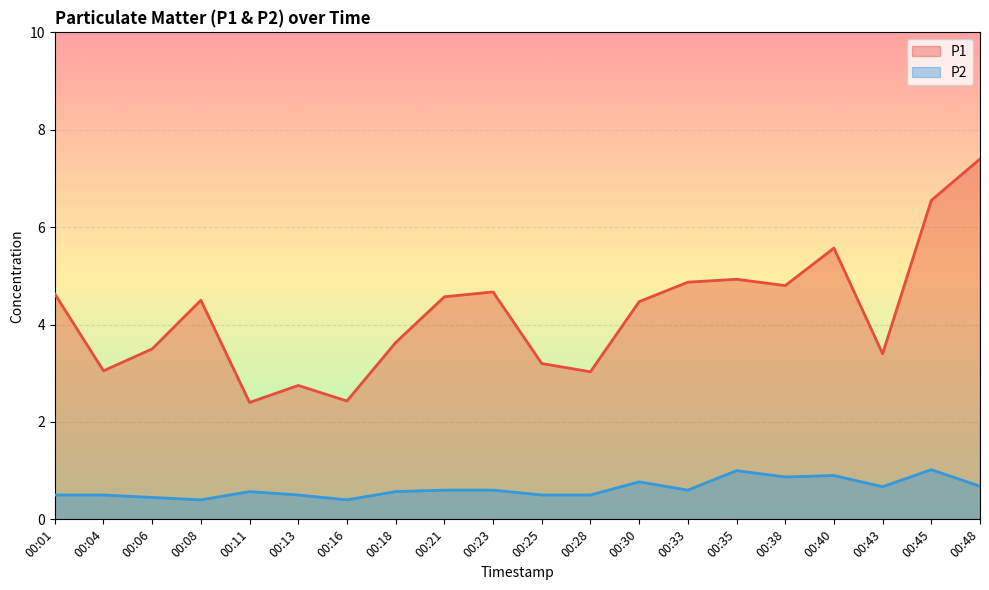

Reading left to right, what are all the values shown in this chart?

P1: 00:01=4.6	00:04=3.0	00:06=3.5	00:08=4.5	00:11=2.4	00:13=2.8	00:16=2.4	00:18=3.6	00:21=4.6	00:23=4.7	00:25=3.2	00:28=3.0	00:30=4.5	00:33=4.9	00:35=4.9	00:38=4.8	00:40=5.6	00:43=3.4	00:45=6.5	00:48=7.4
P2: 00:01=0.5	00:04=0.5	00:06=0.5	00:08=0.4	00:11=0.6	00:13=0.5	00:16=0.4	00:18=0.6	00:21=0.6	00:23=0.6	00:25=0.5	00:28=0.5	00:30=0.8	00:33=0.6	00:35=1.0	00:38=0.9	00:40=0.9	00:43=0.7	00:45=1.0	00:48=0.7